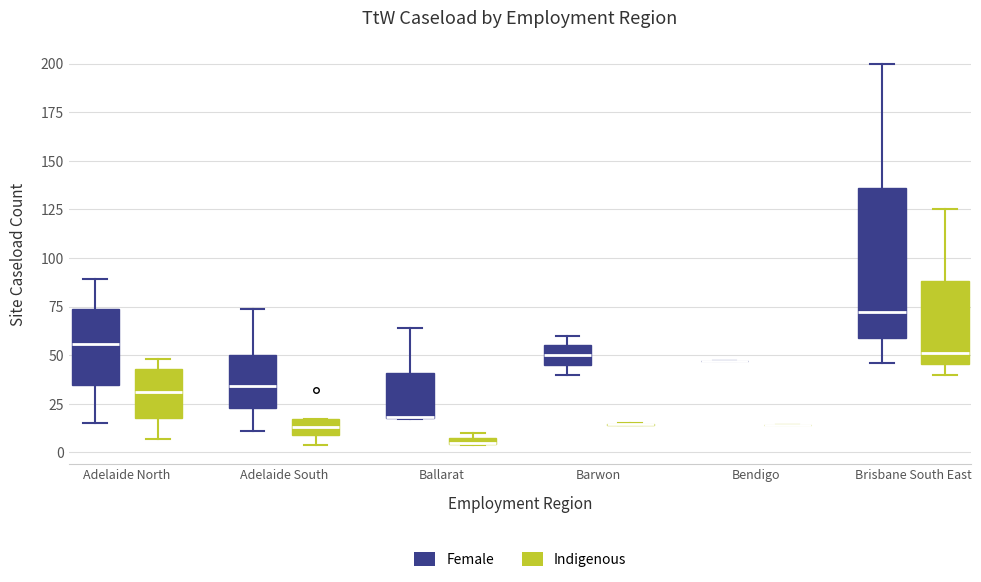

Where is the upper edge of the box for Brisbane South East (Indigenous) on the y-axis? The values are not printed on the chart, so give them approximately, as read against the axis.

90